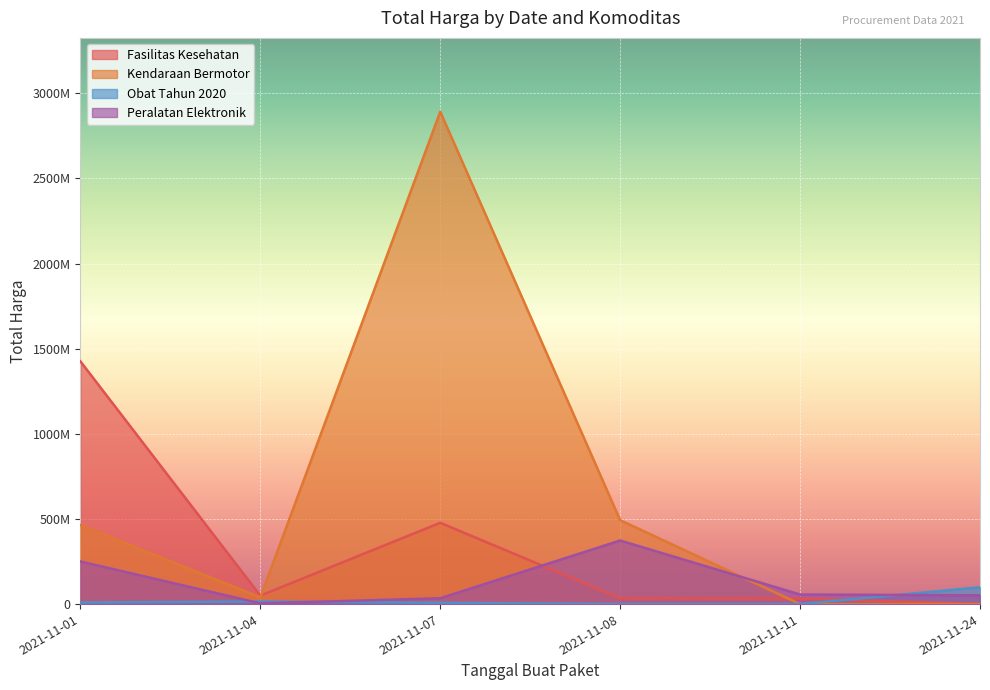

Rank the series by their average value, from lowest to highest.

Obat Tahun 2020, Peralatan Elektronik, Fasilitas Kesehatan, Kendaraan Bermotor